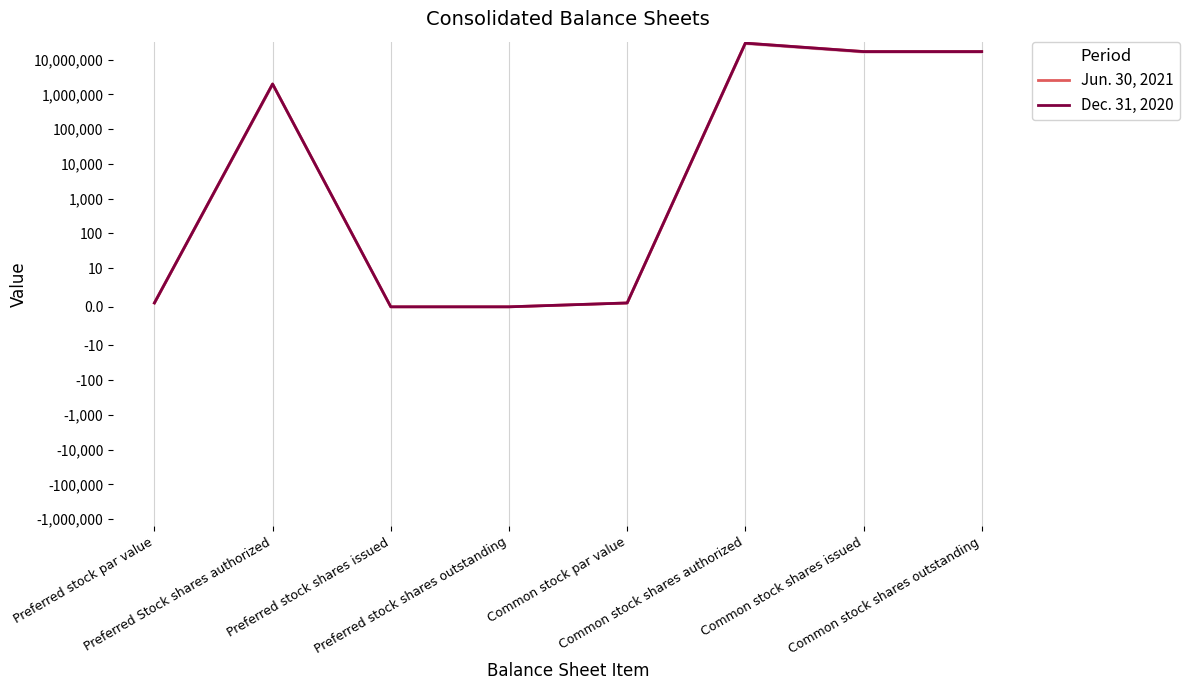

What is the sum of the Jun. 30, 2021 values at Common stock shares authorized and Preferred stock shares issued?

30000000